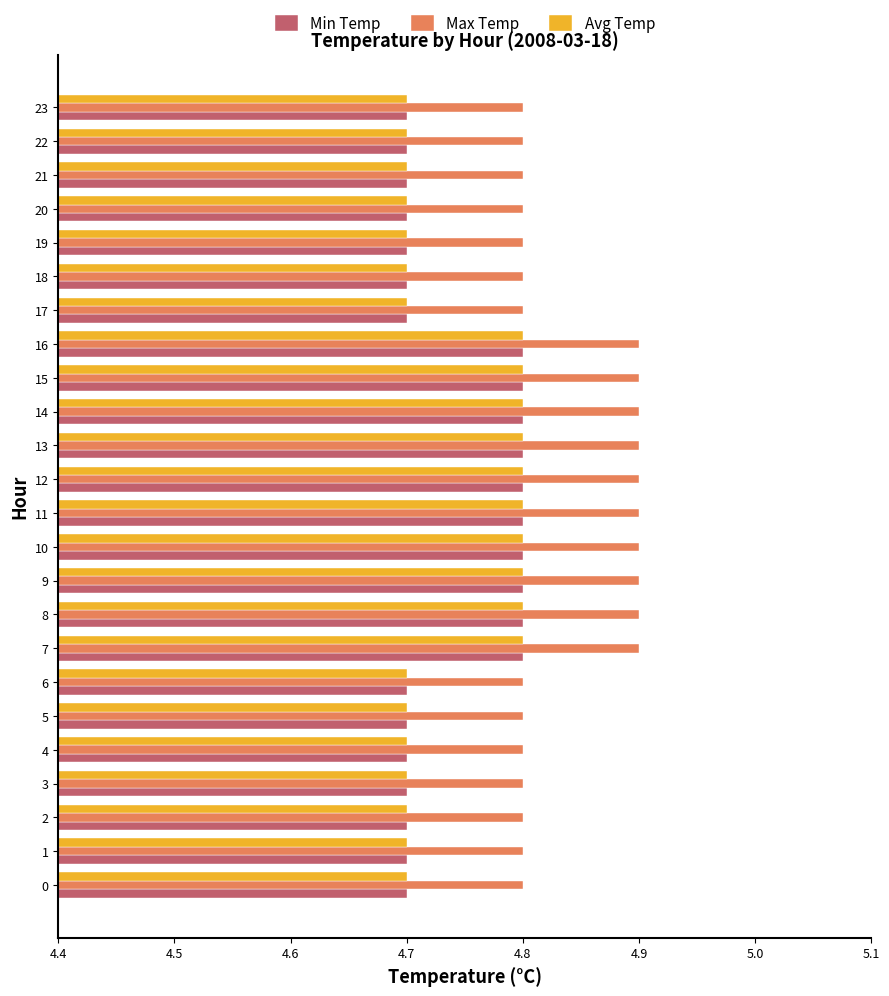

True or false: Max Temp has a value of 3.0 at 21.

False